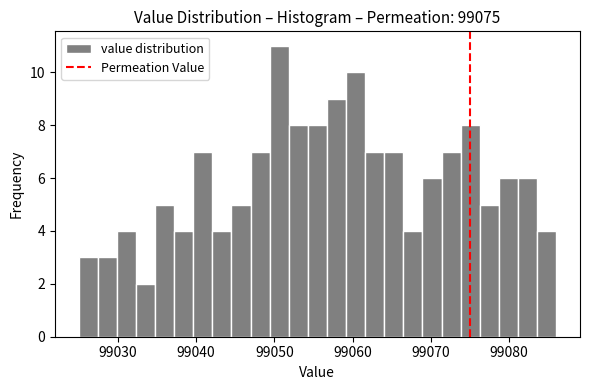

Around what value on the x-axis is the tallest bar? Give the approximate position of its centre, as read against the axis.

99051